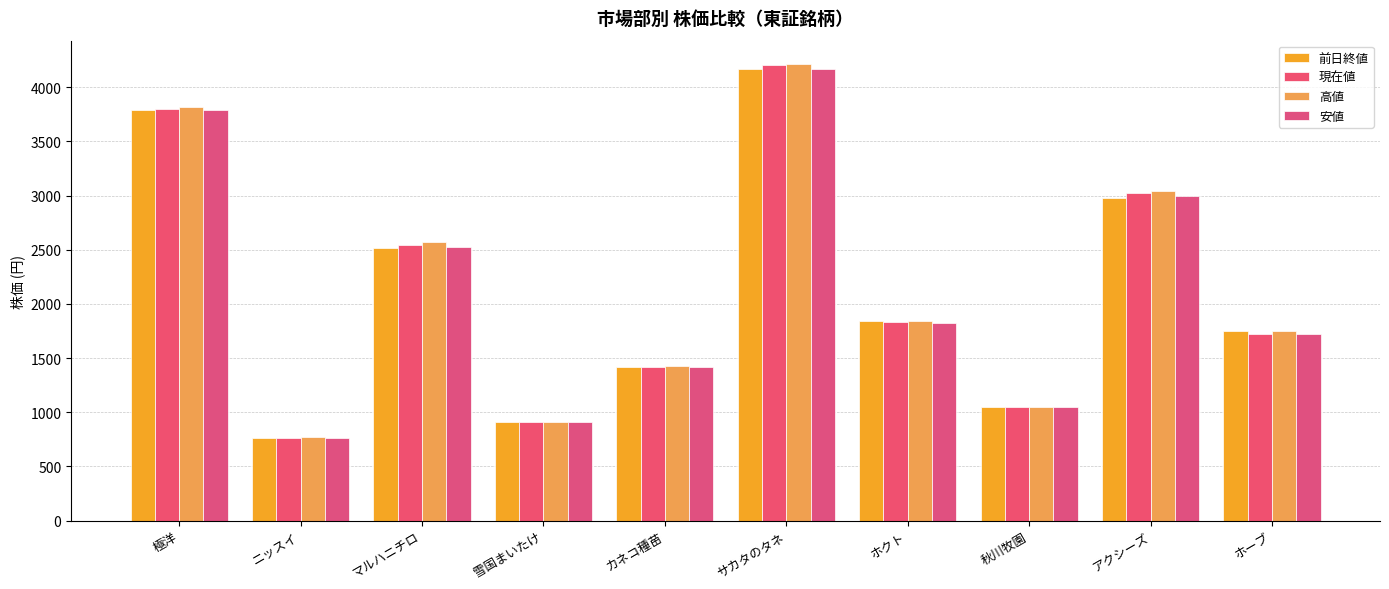

What is the value of the 現在値 bar at the 10th from the left?

1725.0